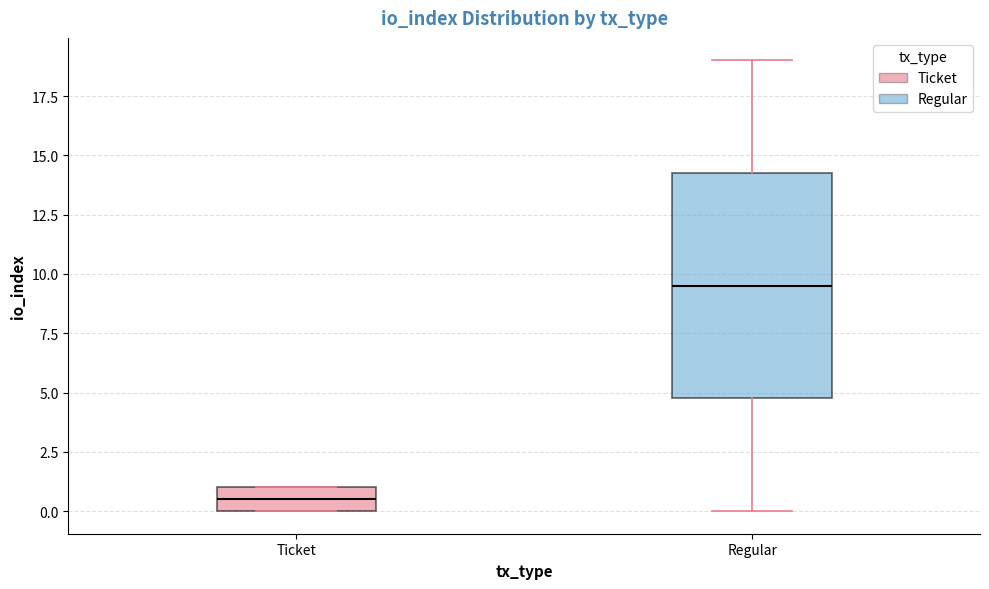

Reading left to right, read every box against the y-axis: the position of its median line, the range the box covers, and the ends of its whiskers. The values are not printed on the chart, so give them approximately, as read against the axis.

Ticket: median 0.5, box 0.0 to 1.0, whiskers 0.0 to 1.0
Regular: median 9.5, box 5.0 to 14.5, whiskers 0.0 to 19.0